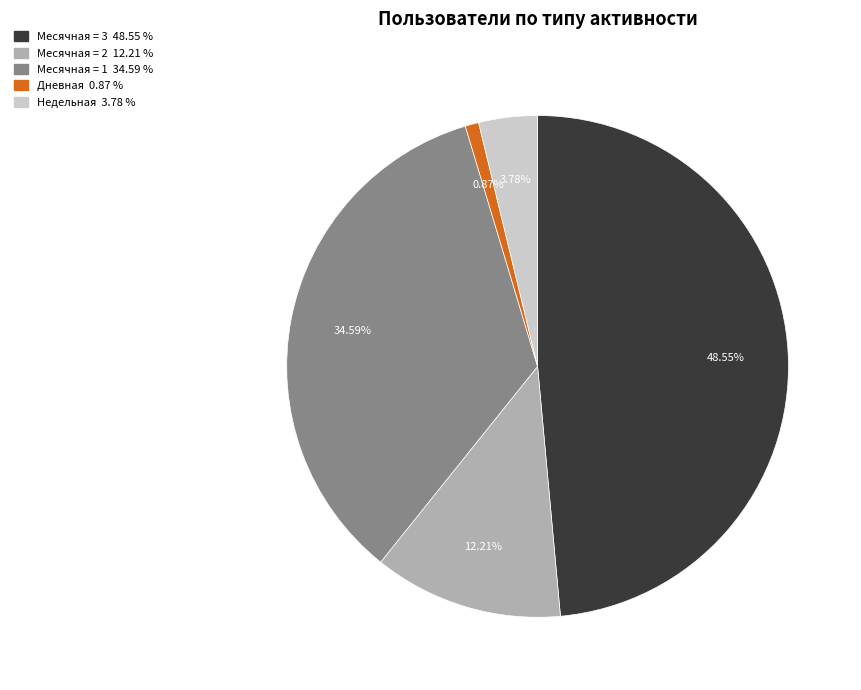

Is there a majority slice in this chart?

No